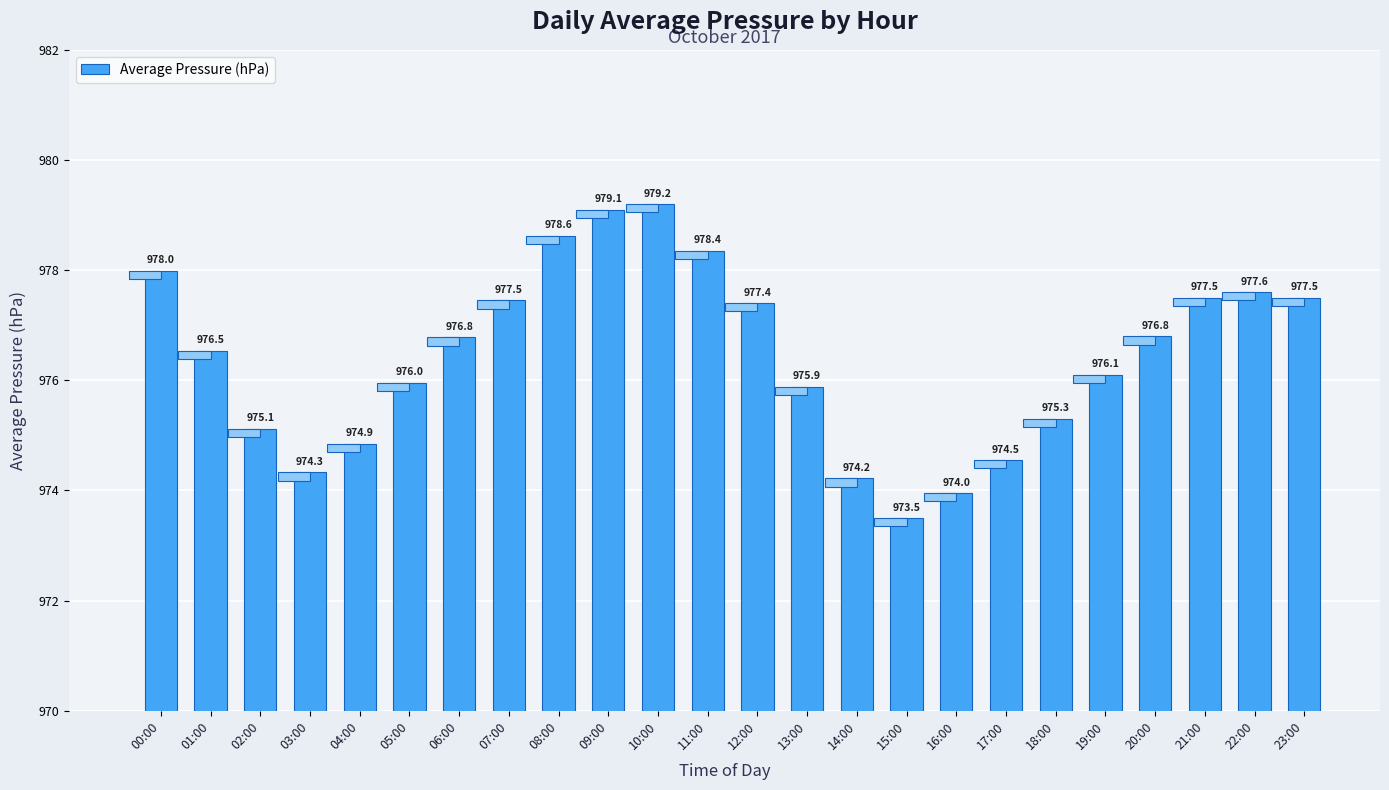

What is the minimum value shown in the chart?

973.5